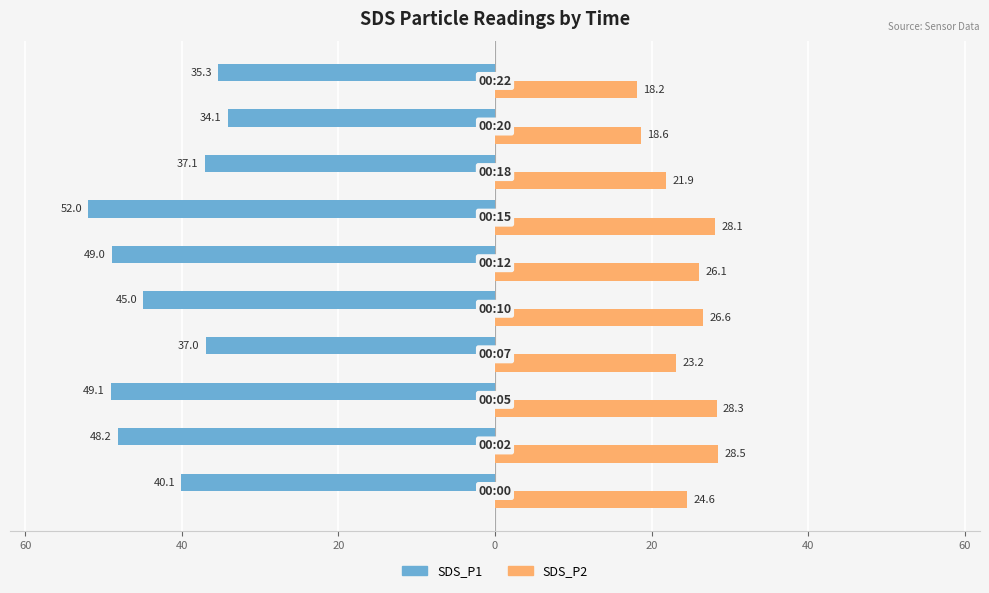

What are all the series names shown in the legend?

SDS_P1, SDS_P2